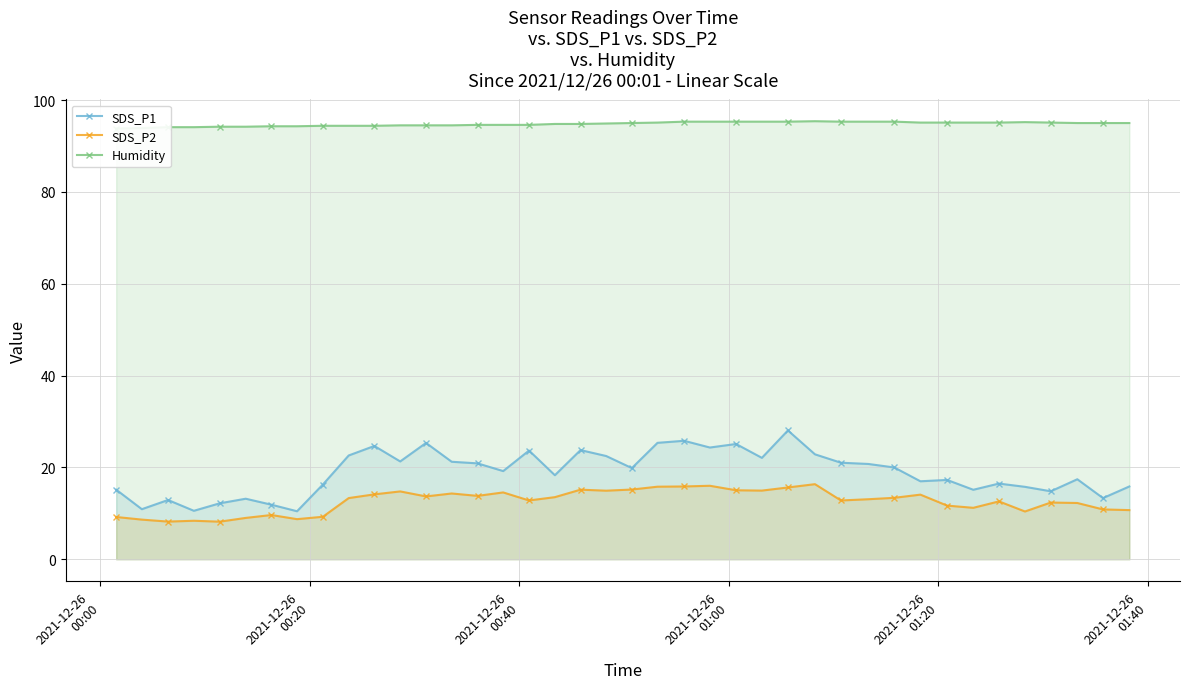

What is the value of the SDS_P2 point at the 21st from the left?

15.2